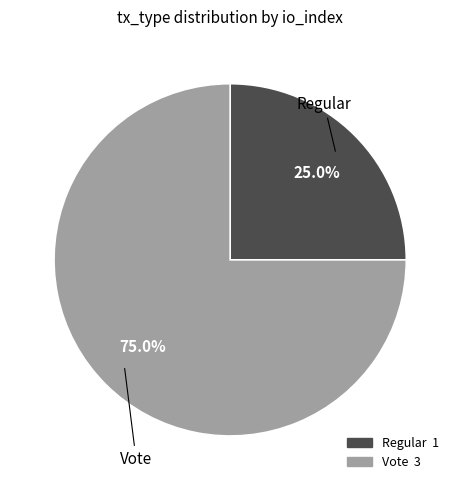

Does Vote represent more than half of the total?

Yes